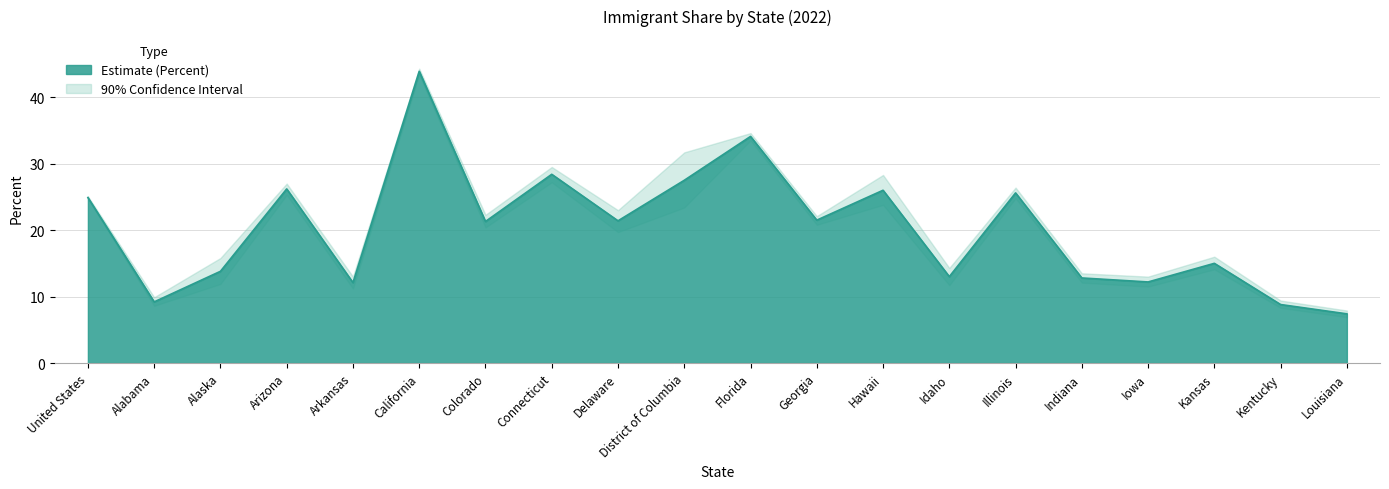

True or false: 90% CI Upper and 90% CI Lower intersect in this chart.

False